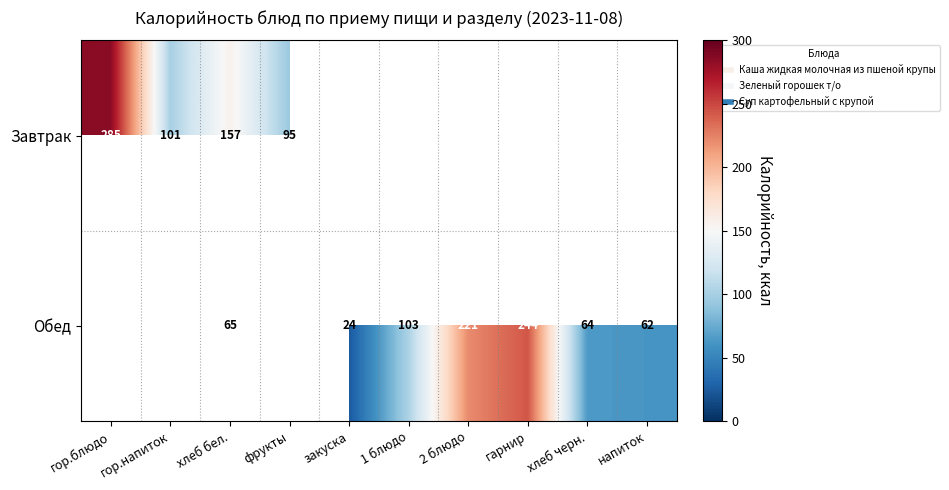

At which category does the chart reach its peak across all series?

гор.блюдо